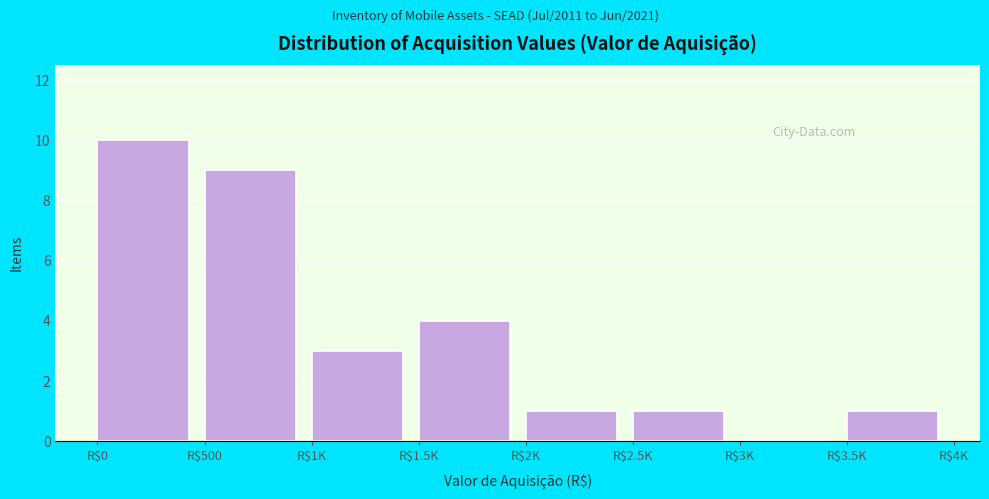

The chart shows a value of -4 at R$3K. True or false?

False